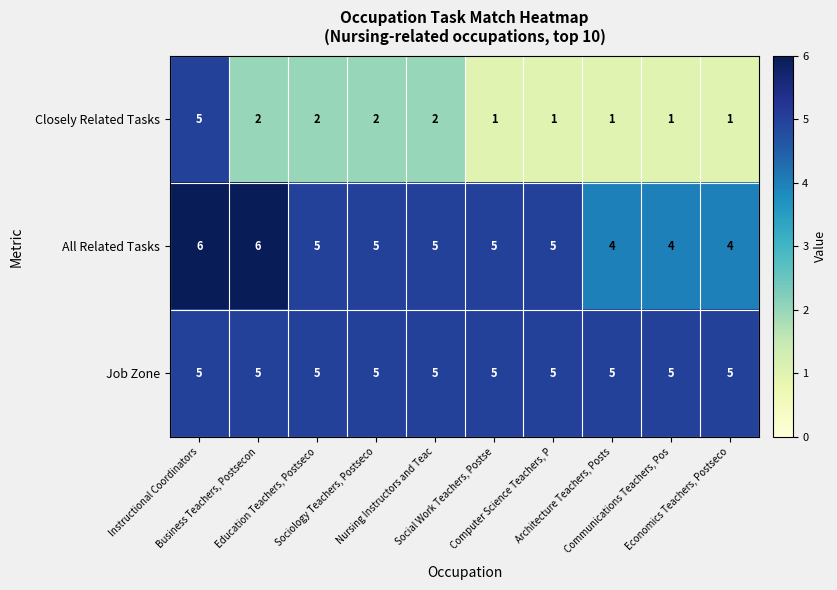

What is the sum of all Closely Related Tasks values?

18